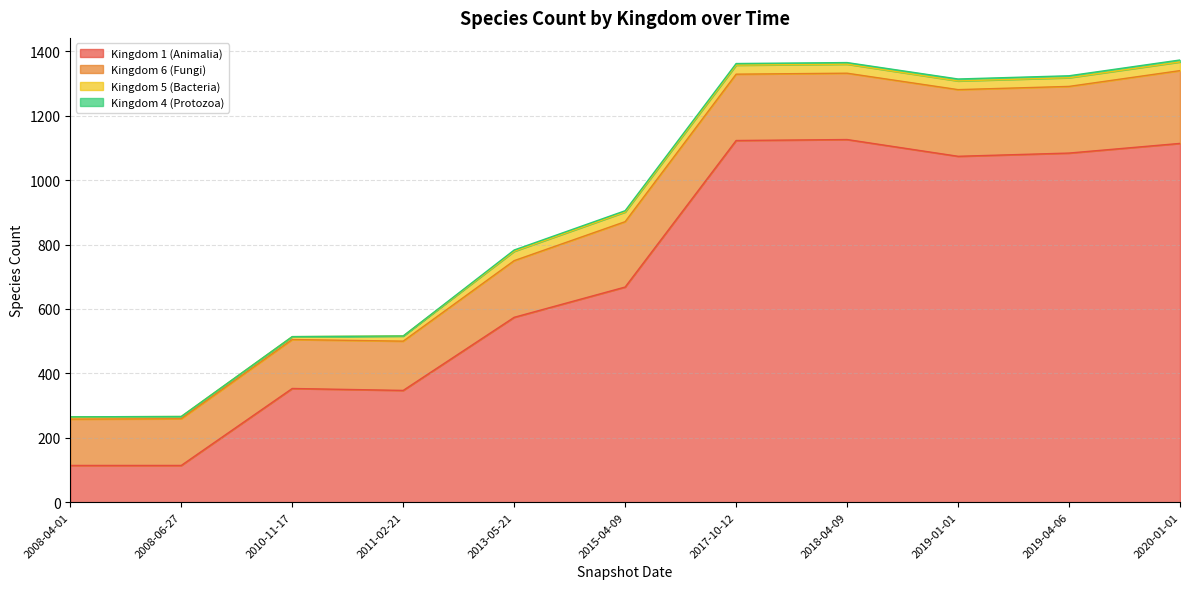

List the series in order of their peak value, lowest first.

Kingdom 4 (Protozoa), Kingdom 5 (Bacteria), Kingdom 6 (Fungi), Kingdom 1 (Animalia)